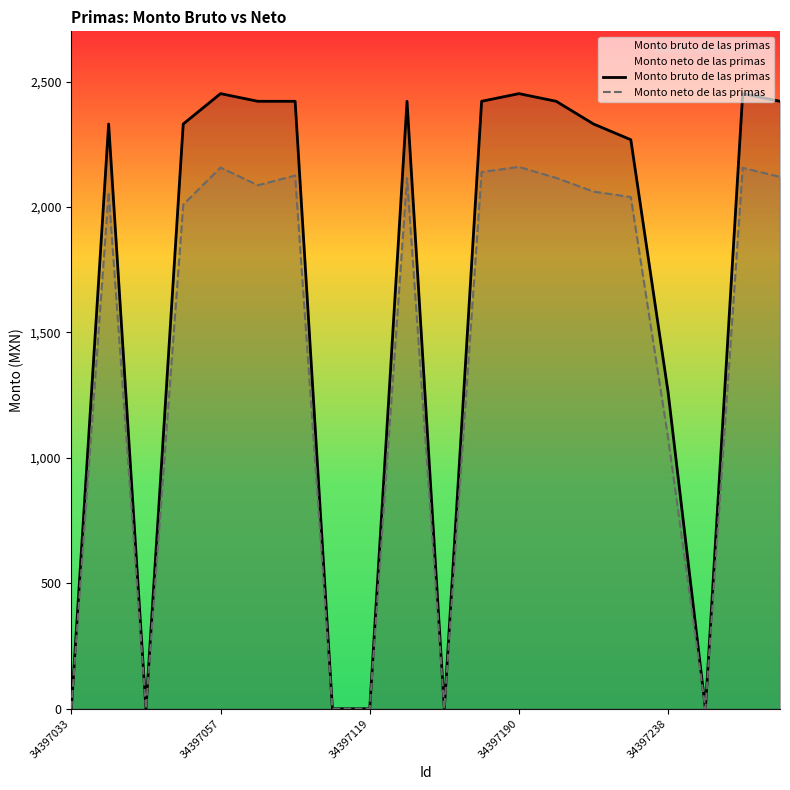

Rank the series by their average value, from highest to lowest.

Monto bruto de las primas, Monto neto de las primas